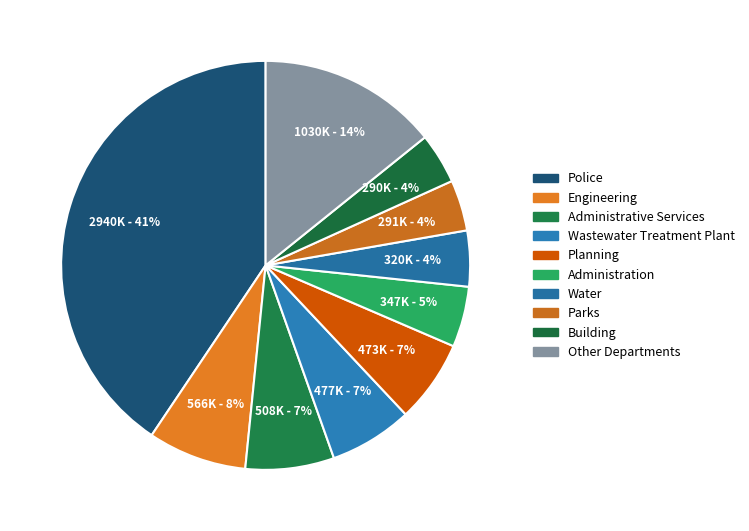

To the nearest percent, what portion does Other represent?

14%